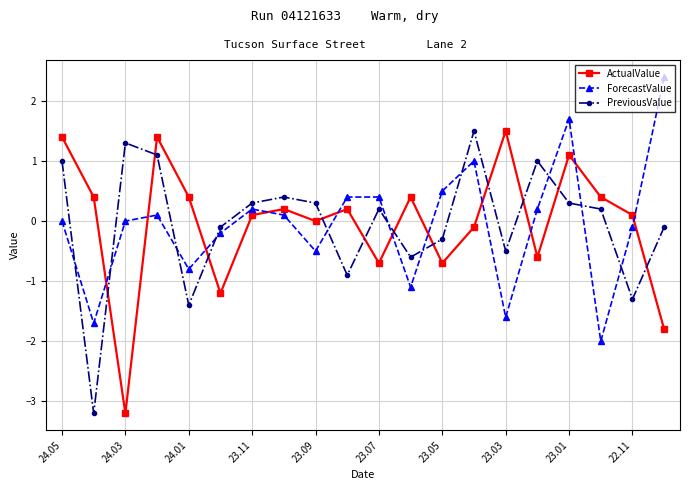

How many lines are shown in the chart?

3